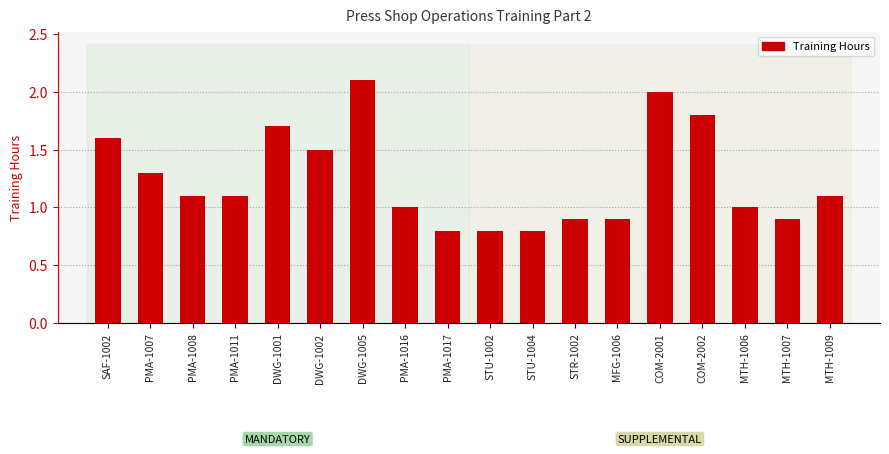

Reading right to left, what are all the values shown in this chart?

1.1	0.9	1.0	1.8	2.0	0.9	0.9	0.8	0.8	0.8	1.0	2.1	1.5	1.7	1.1	1.1	1.3	1.6